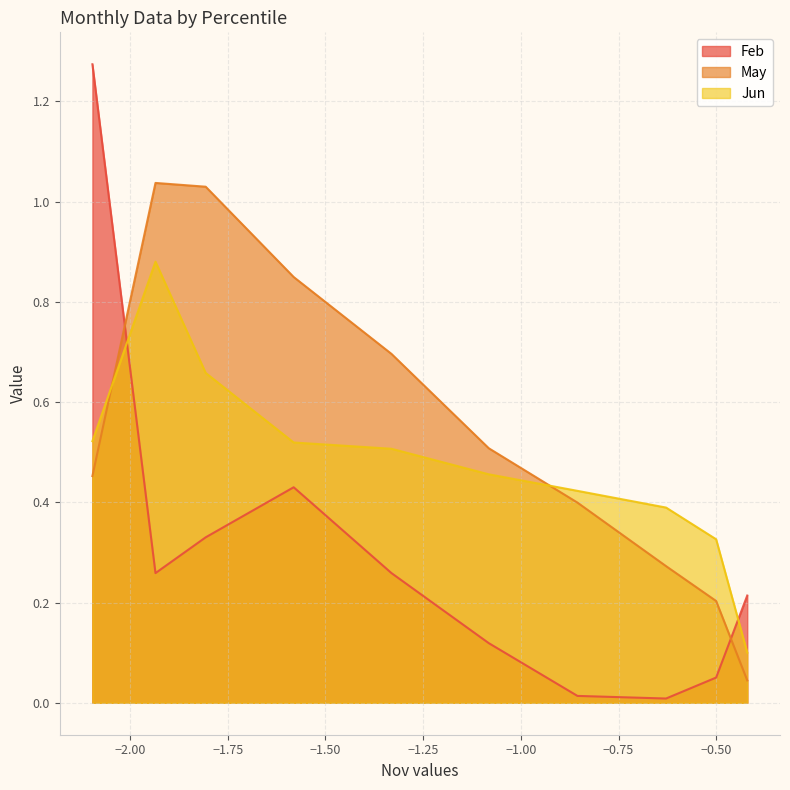

After their last crossing, which series has the higher values: Feb or Jun?

Feb